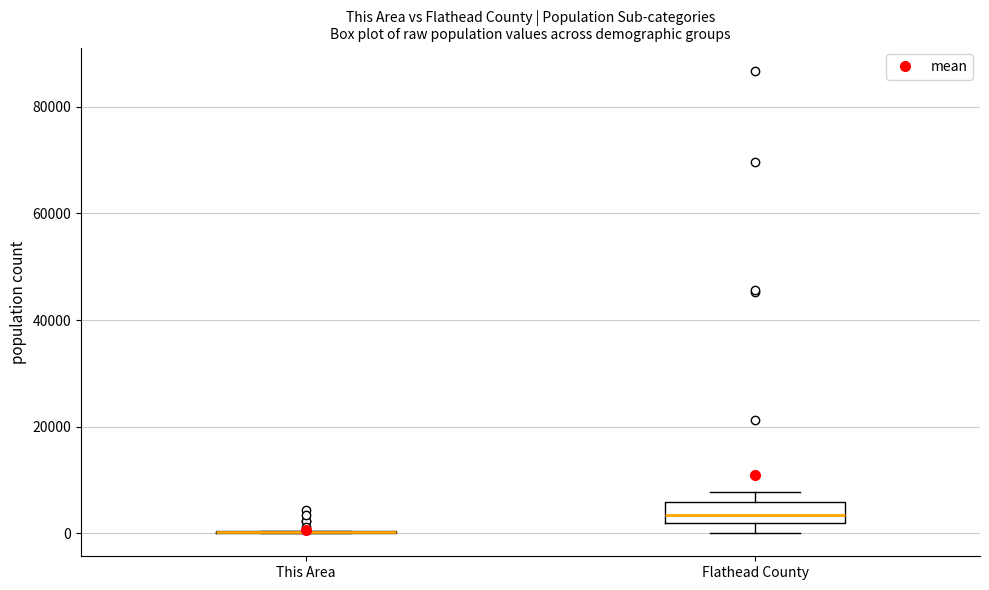

Where is the lower edge of the box for Flathead County on the y-axis? The values are not printed on the chart, so give them approximately, as read against the axis.

2000